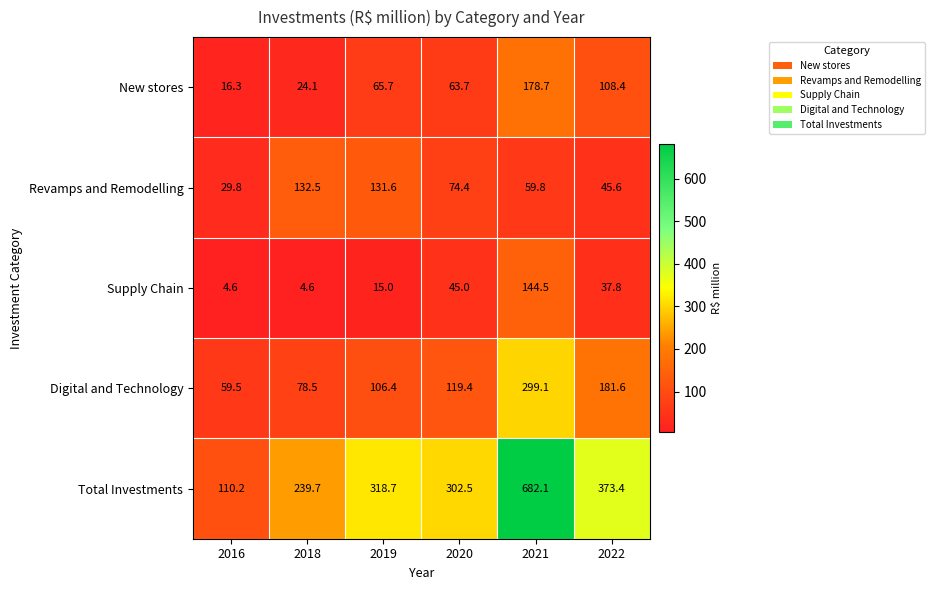

The New stores series shows 261.8 at 2021. True or false?

False